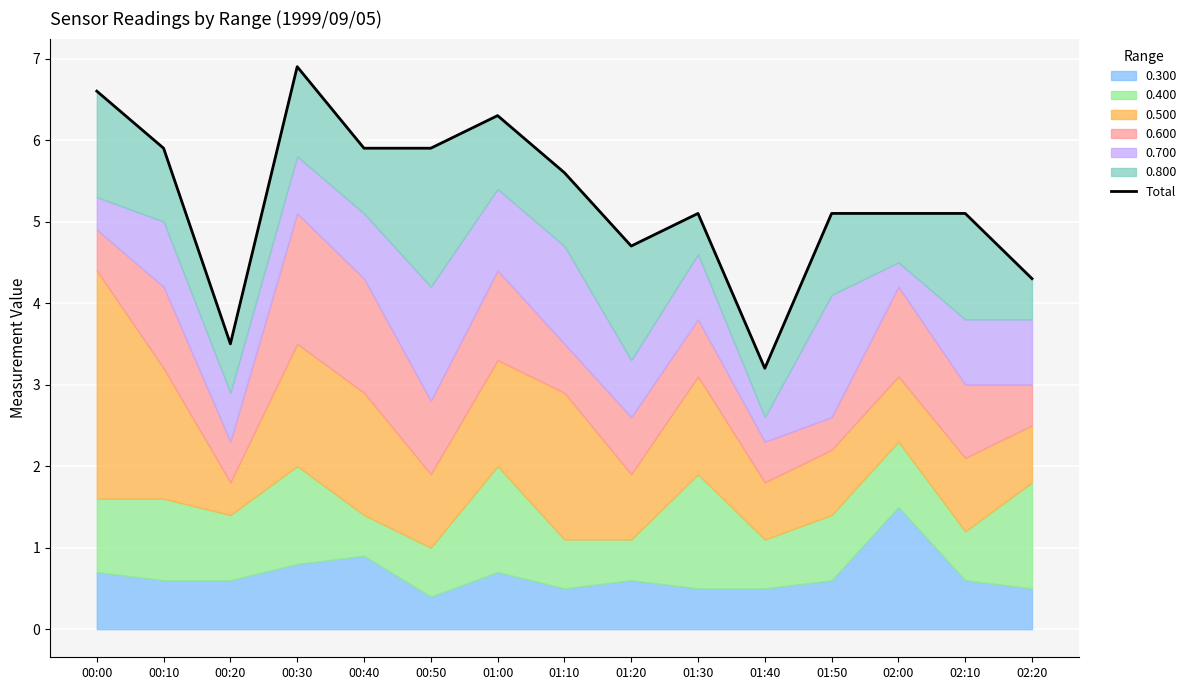

What is the difference between the maximum and minimum values?

3.7